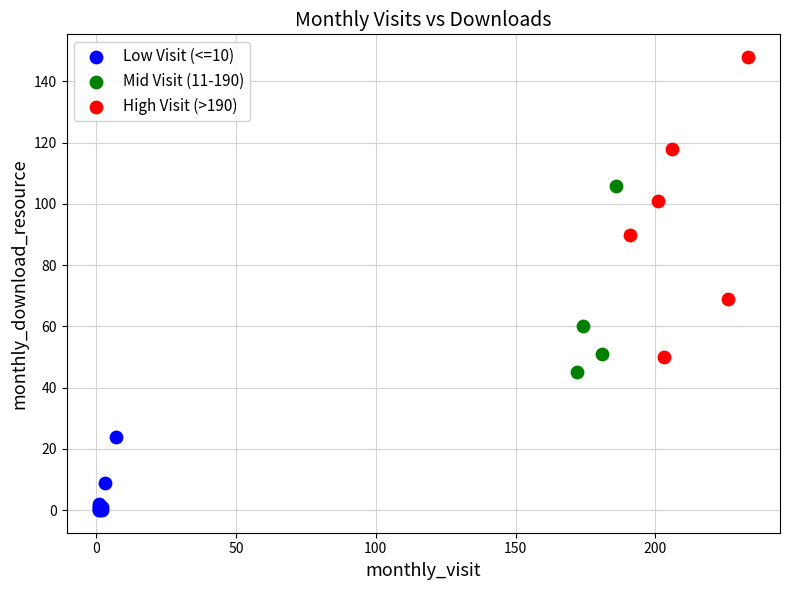

Which series has the widest spread of Y values?

High Visit (>190)